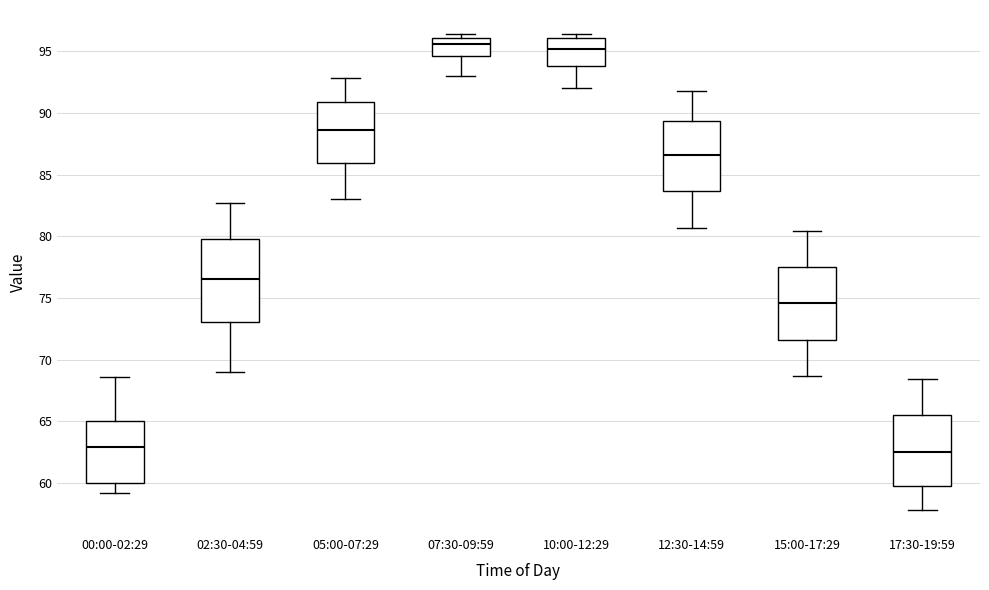

Reading left to right, transcribe this box plot: for each box, give where its median line is, the range the box spans, and where its two whiskers end, as read against the y-axis. The values are not printed on the chart, so give them approximately, as read against the axis.

00:00-02:29: median 63.0, box 60.0 to 65.0, whiskers 59.0 to 68.5
02:30-04:59: median 76.5, box 73.0 to 80.0, whiskers 69.0 to 82.5
05:00-07:29: median 88.5, box 86.0 to 91.0, whiskers 83.0 to 93.0
07:30-09:59: median 95.5, box 94.5 to 96.0, whiskers 93.0 to 96.5
10:00-12:29: median 95.0, box 94.0 to 96.0, whiskers 92.0 to 96.5
12:30-14:59: median 86.5, box 83.5 to 89.5, whiskers 80.5 to 92.0
15:00-17:29: median 74.5, box 71.5 to 77.5, whiskers 68.5 to 80.5
17:30-19:59: median 62.5, box 60.0 to 65.5, whiskers 58.0 to 68.5